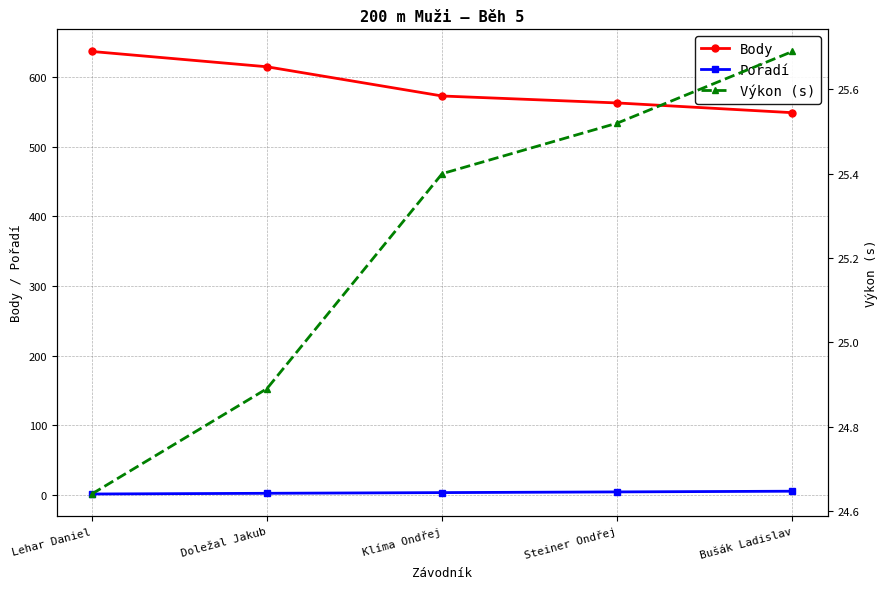

Is this an area chart (filled region under the line)?

No